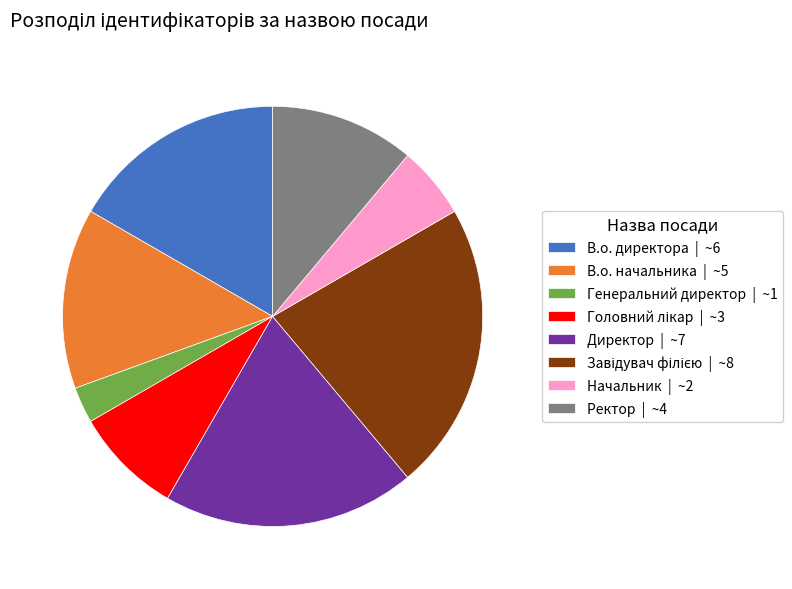

The В.о. директора slice represents 4% of the pie. True or false?

False